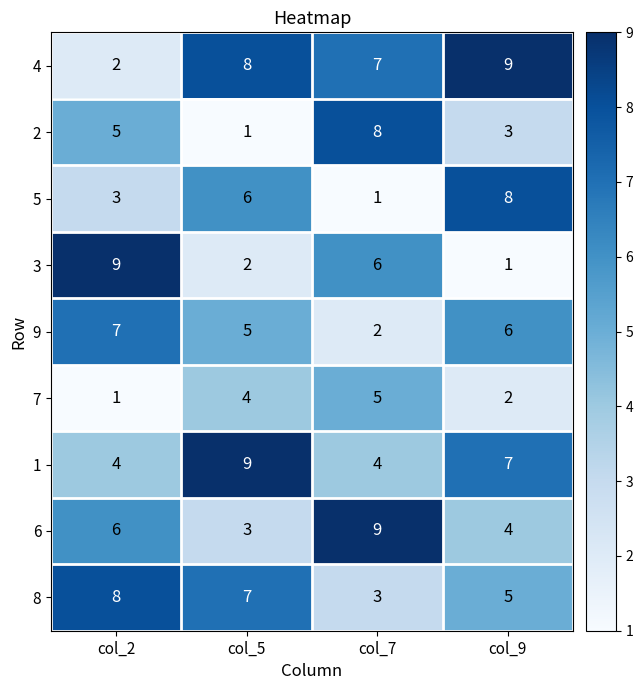

What is the sum of all 4 values?

26